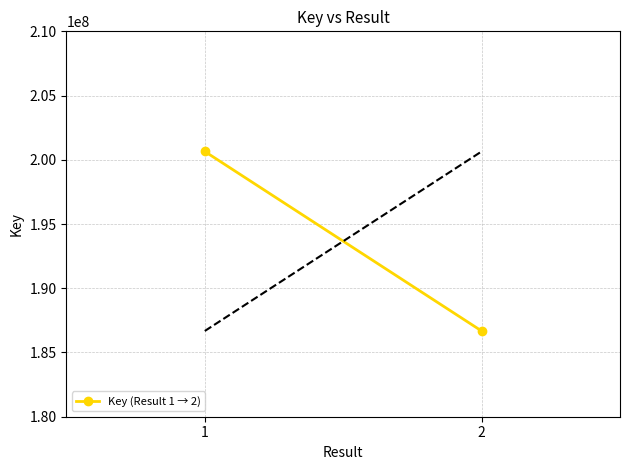

How many data points does each series have?

2